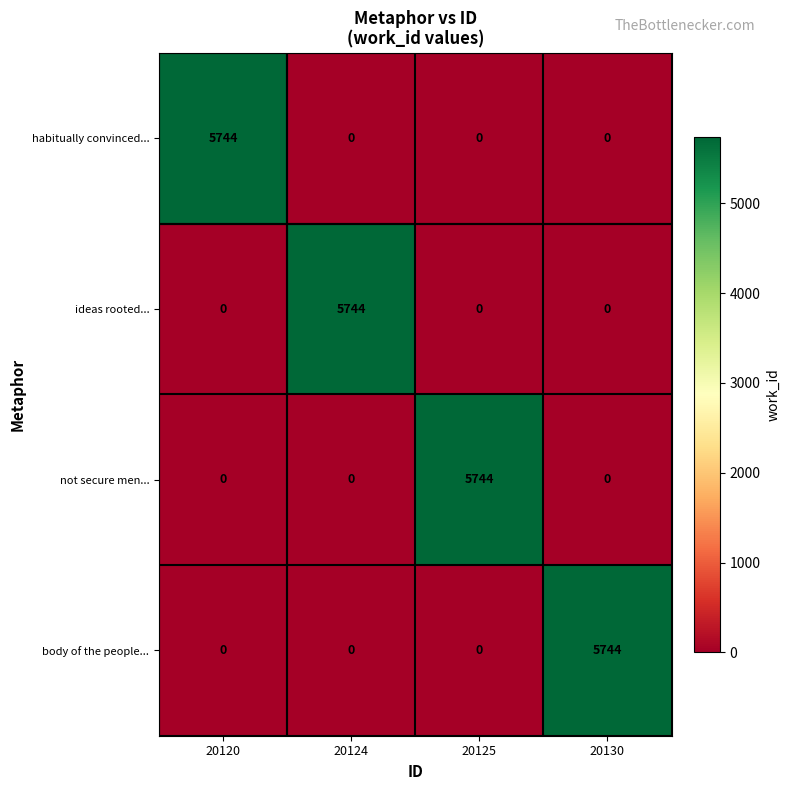

What is the maximum value shown in the chart?

5744